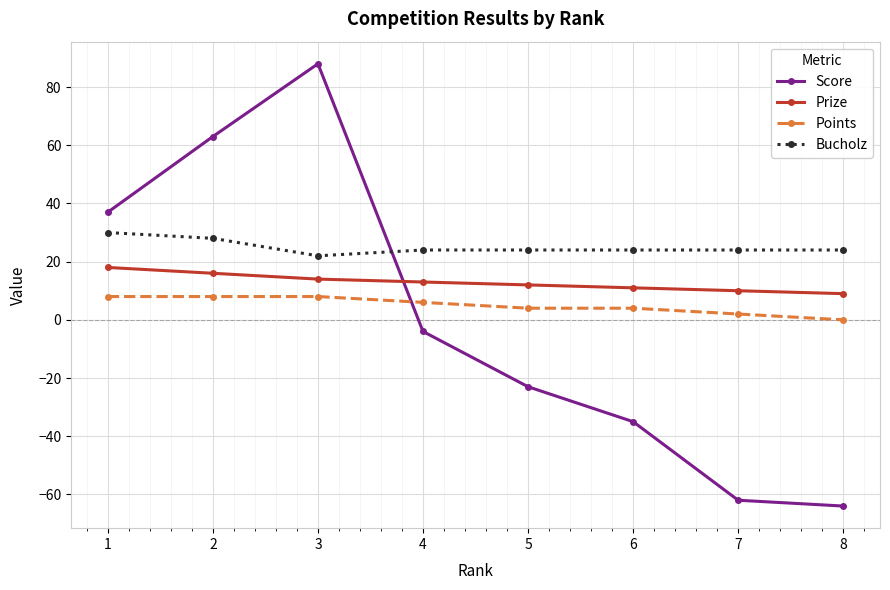

Count the Prize values in the range 11 to 16.

5